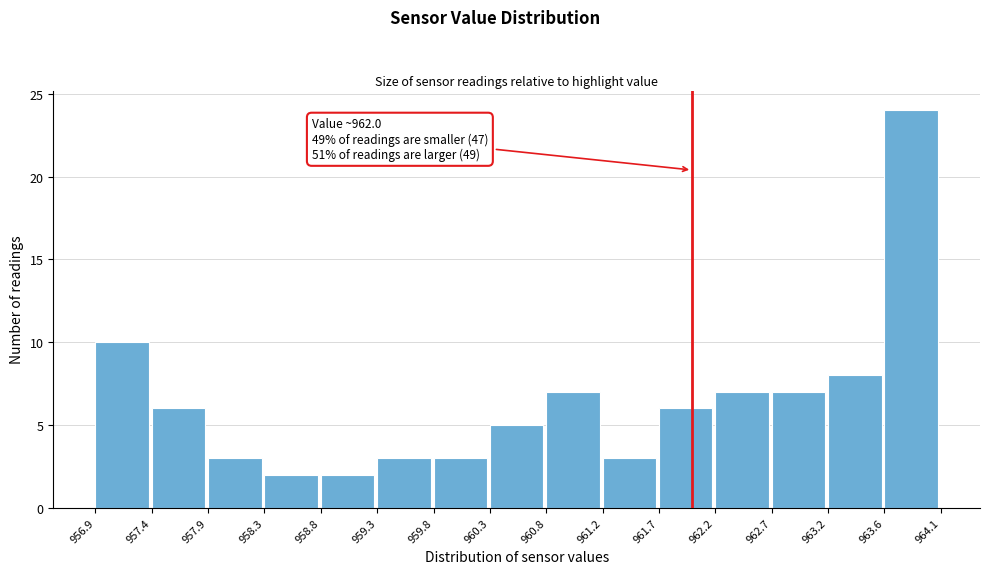

Over which range of the x-axis is the bar tallest?

963.6 to 964.1